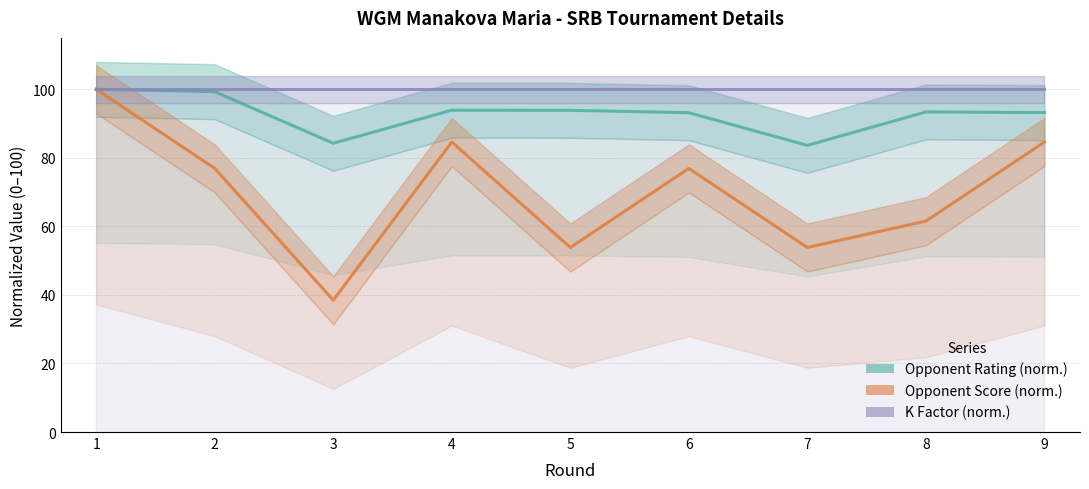

At which category does Opponent Rating (norm.) reach its first local valley?

3